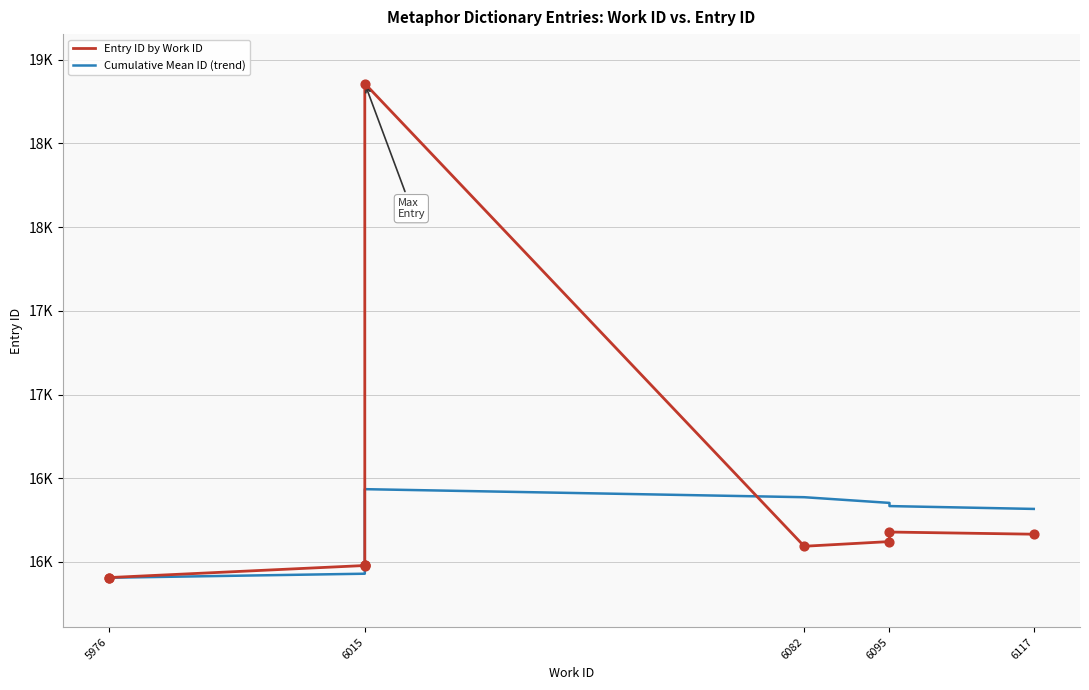

At how many categories does at least one series exceed 17908?

1